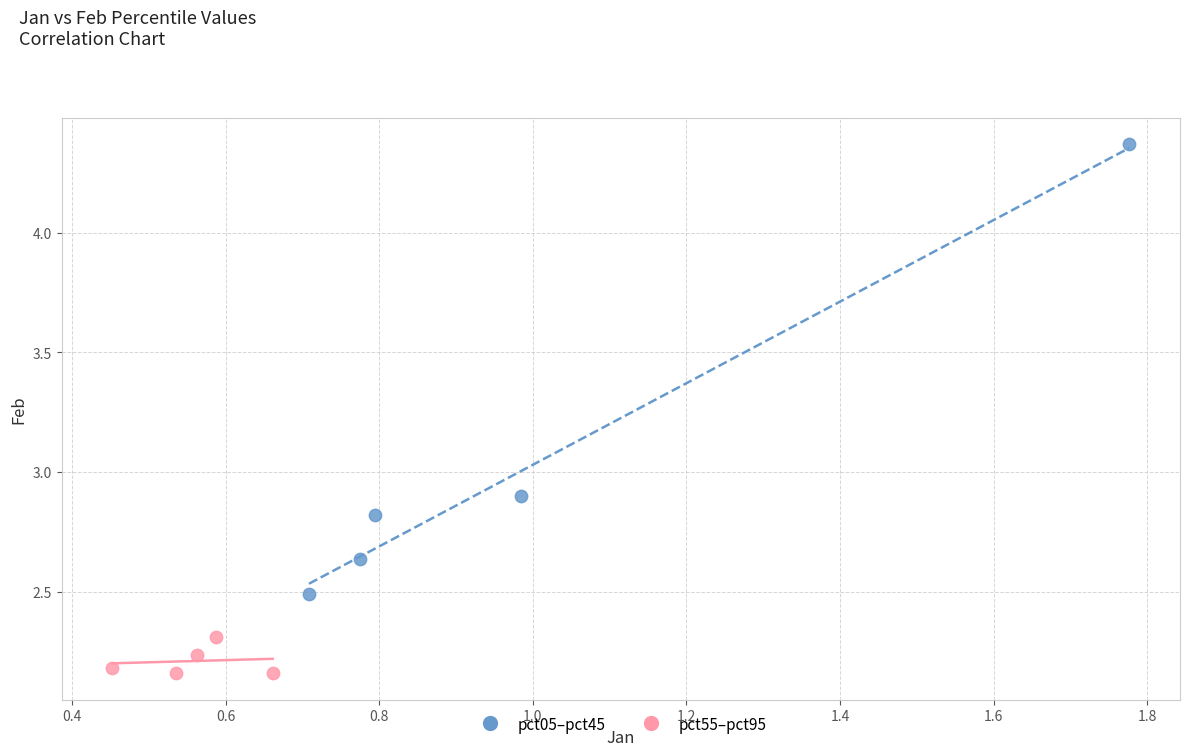

Which series reaches the minimum Y coordinate?

pct55–pct95